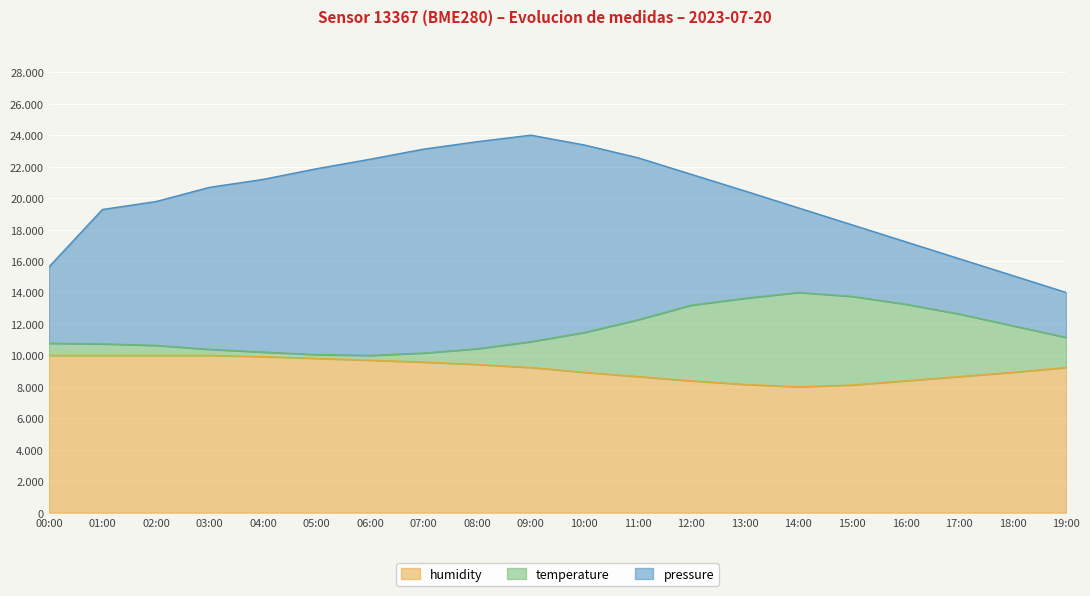

Where is temperature nearest to the value 12000?

18:00